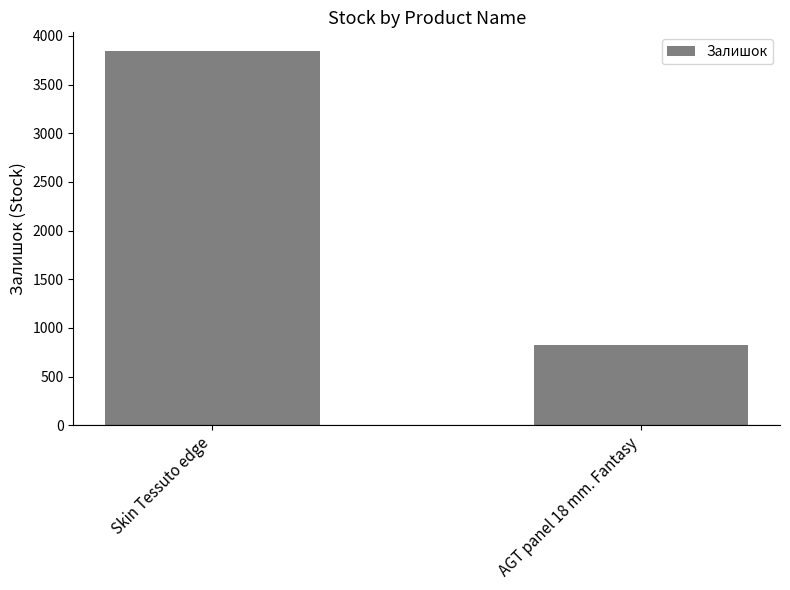

What is the value of the 2nd bar from the left?

825